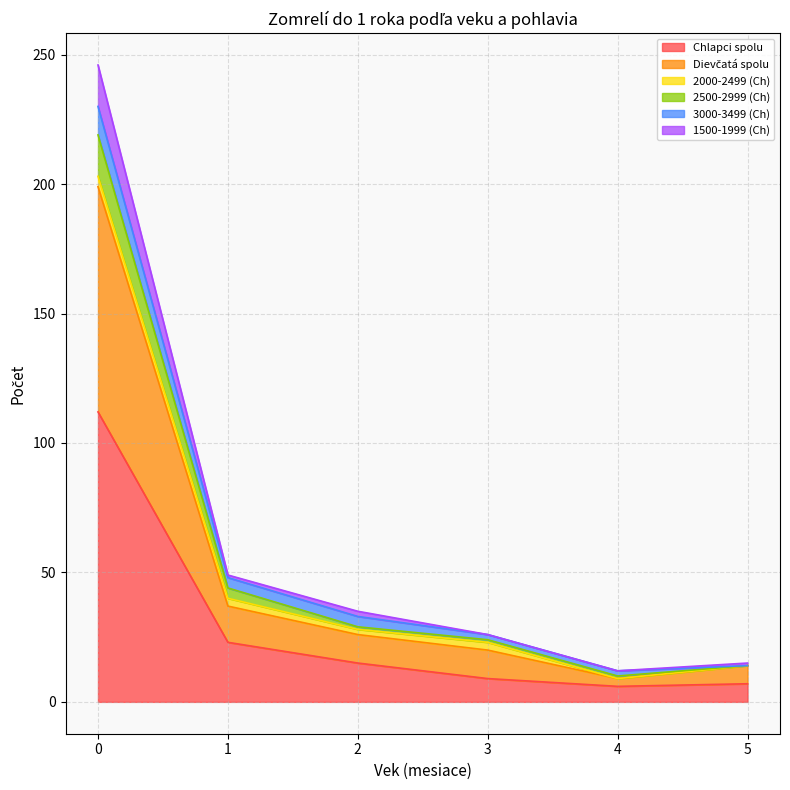

What is the lowest value of the Chlapci spolu series?

6